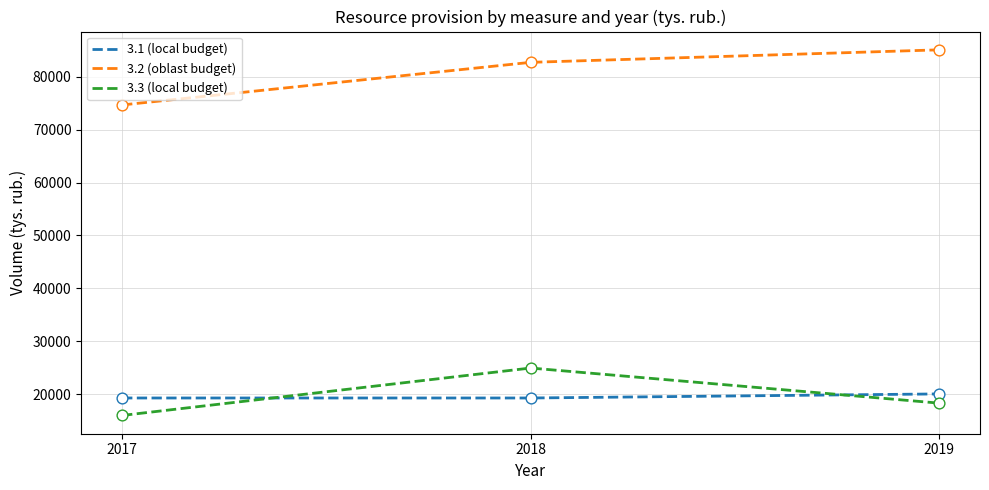

At which category is the sum across all series the highest?

2018